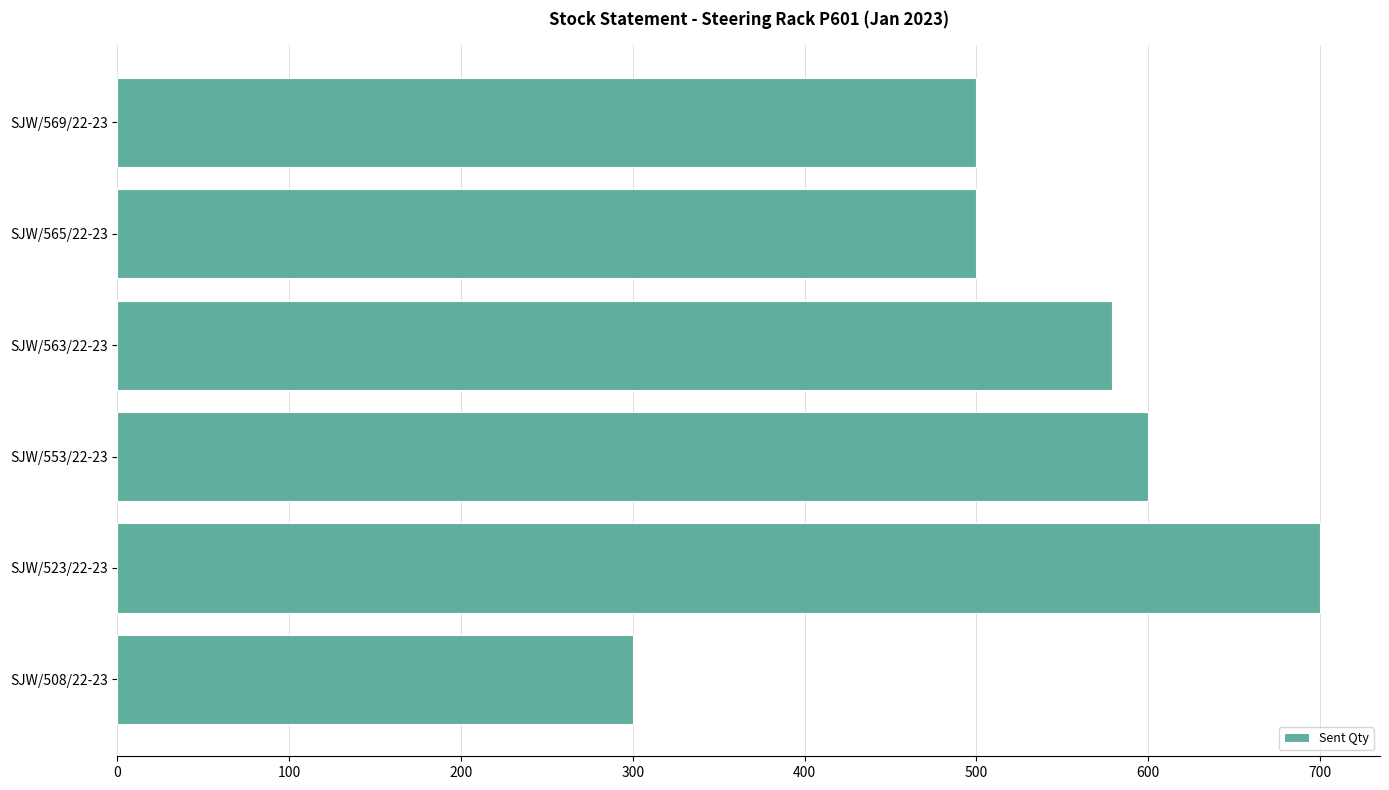

How many values are below 579?

3